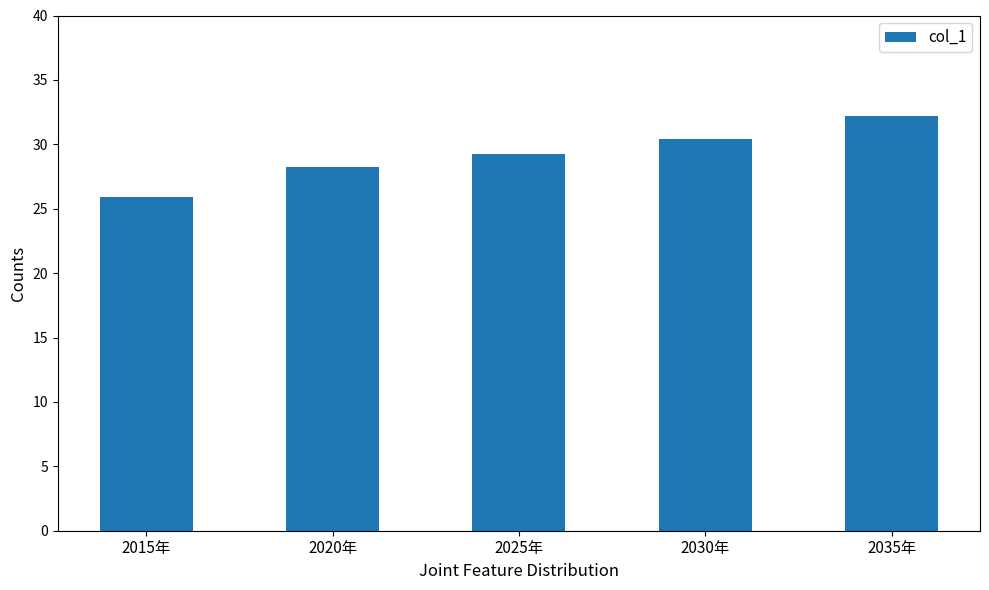

Reading left to right, transcribe all the data shown in this chart.

25.9	28.3	29.3	30.4	32.2